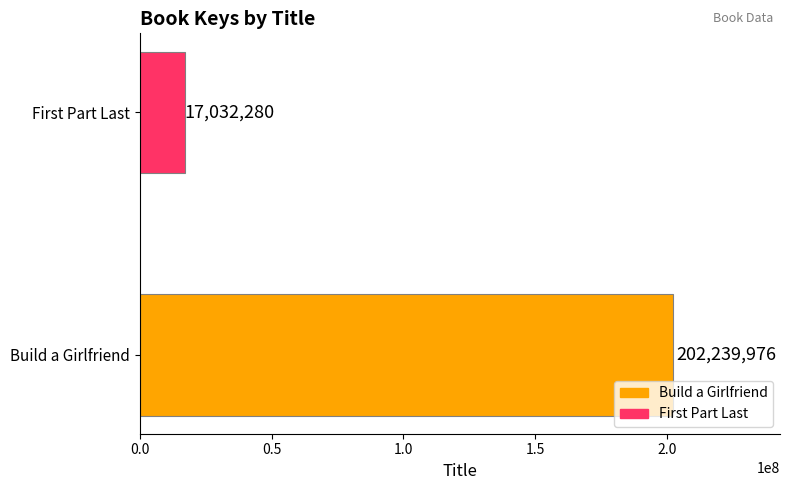

How many distinct data groups are displayed?

2